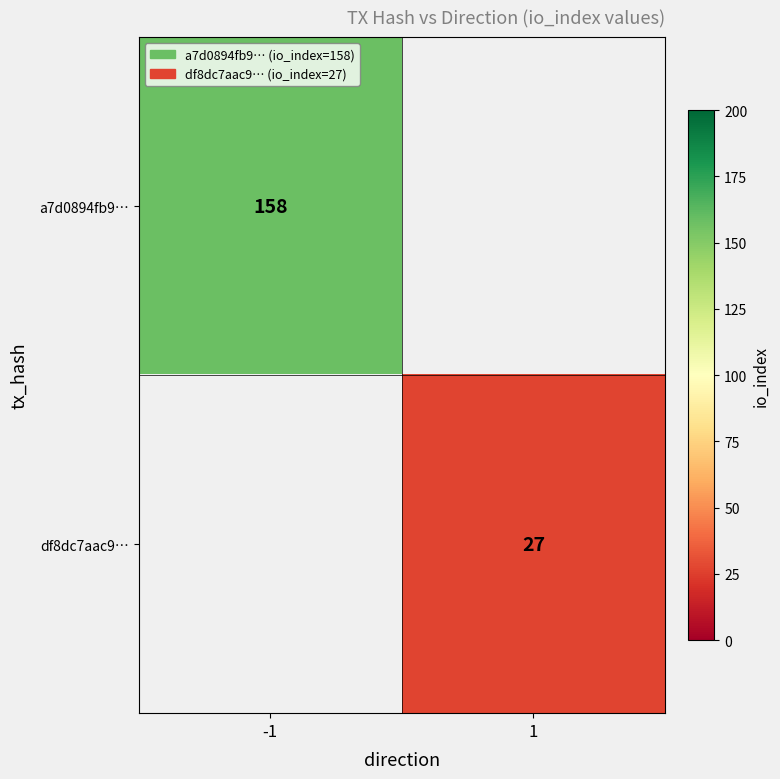

At which category does the chart reach its peak across all series?

-1